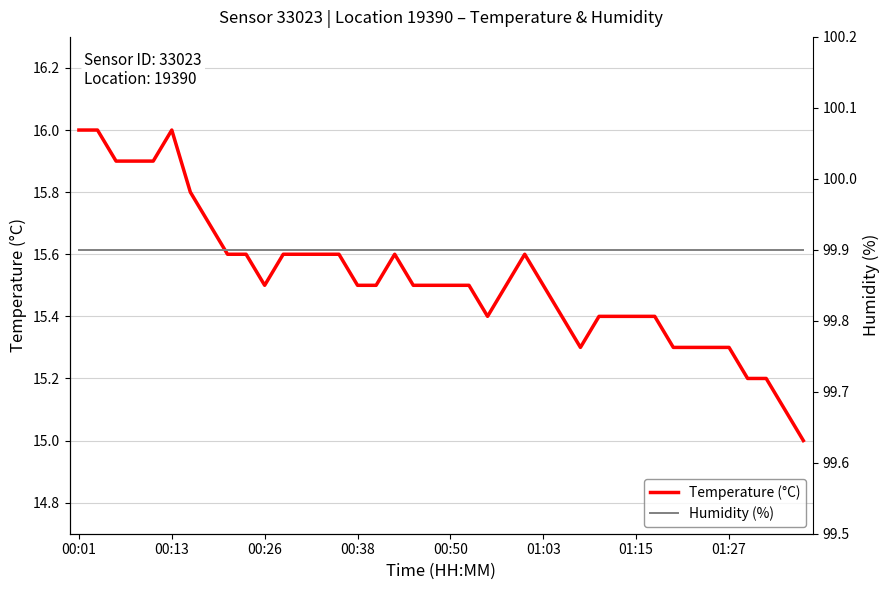

What is the maximum value for Temperature (°C)?

16.0